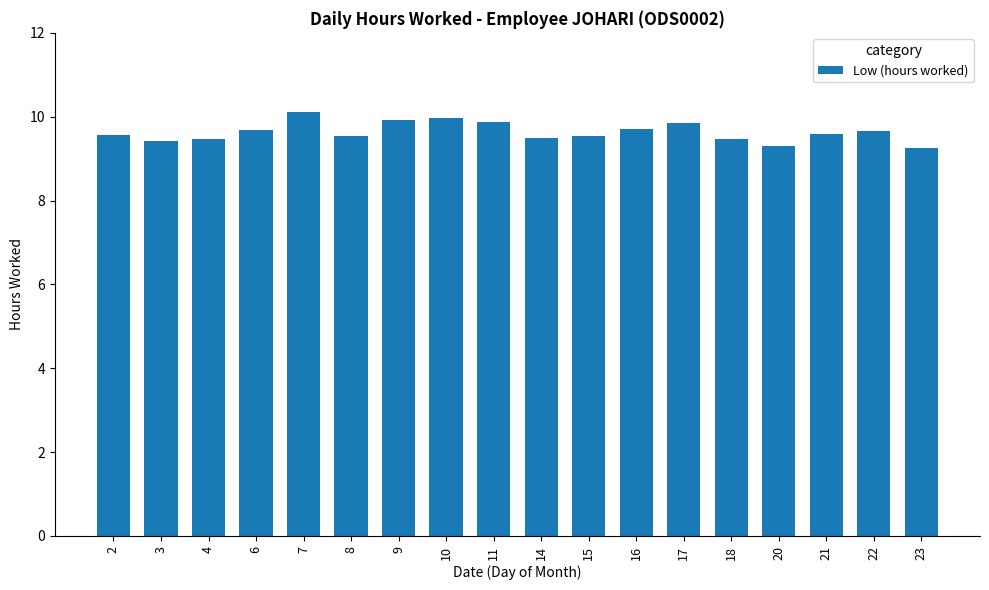

Between 18 and 23, which is larger?

18